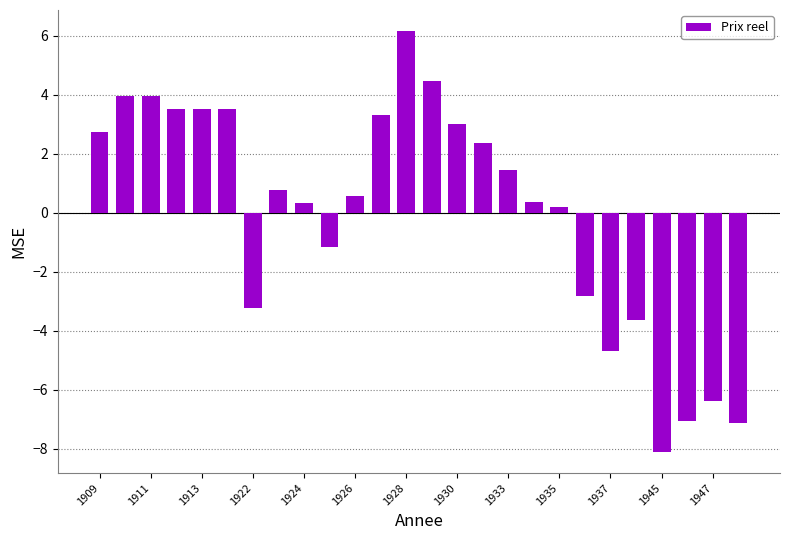

How many series are shown in this chart?

1